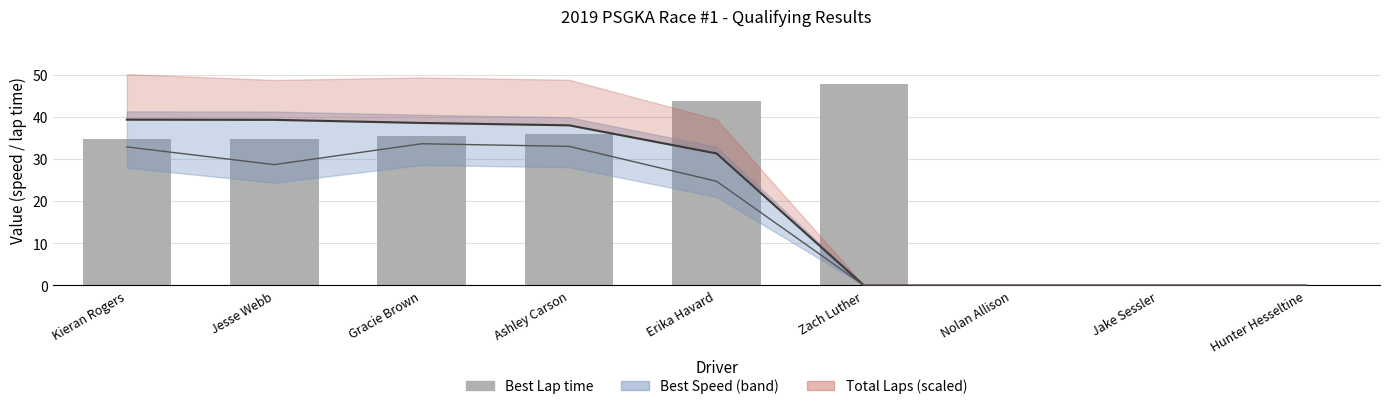

Does the chart contain stacked bars?

No